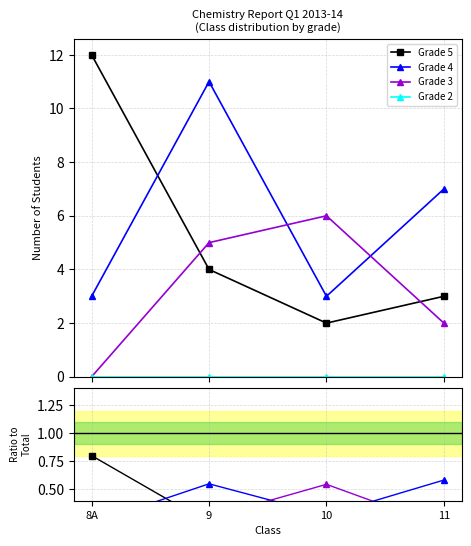

Which series has the largest total across all categories?

Grade 4